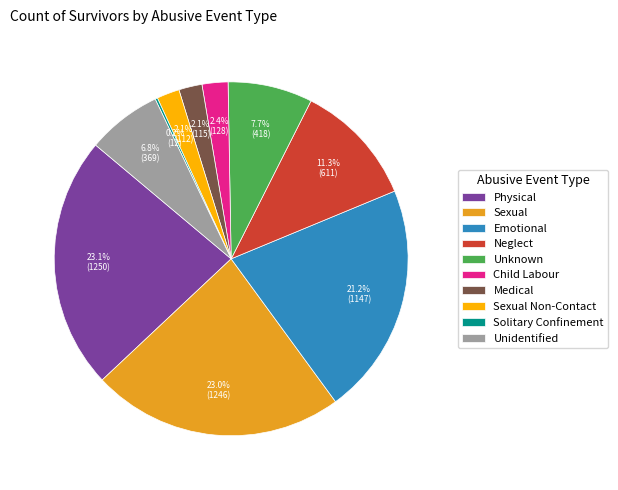

To the nearest percent, what is the average slice percentage?

10%